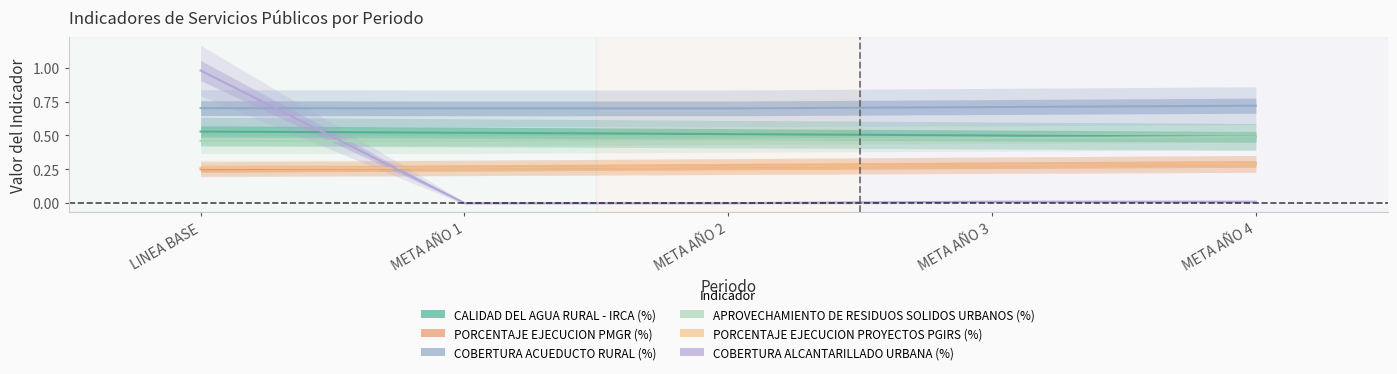

What is the sum of the PORCENTAJE EJECUCION PMGR (%) values at META AÑO 1 and META AÑO 4?

0.6